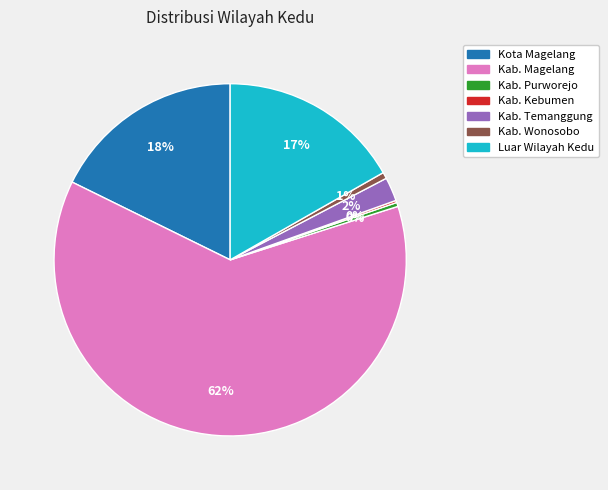

True or false: Kab. Purworejo accounts for 0% of the total.

True